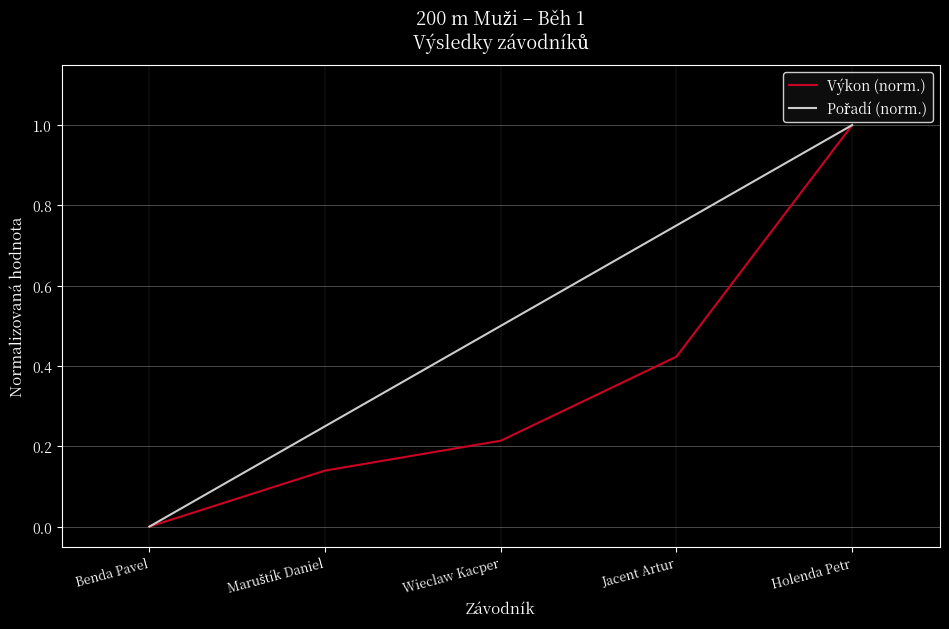

What is the total value across all series at Holenda Petr?

2.0